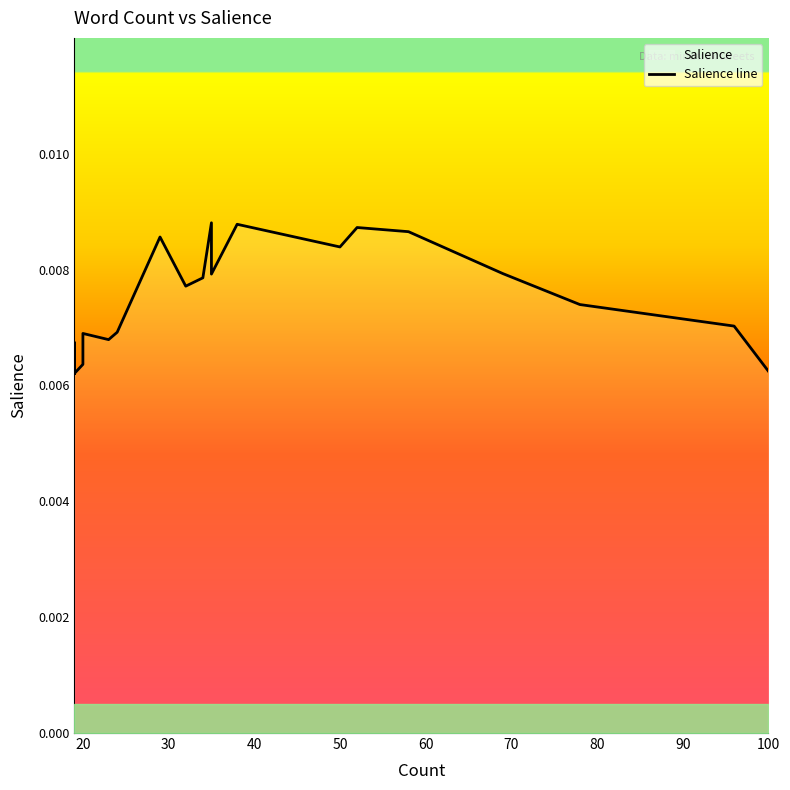

True or false: there are more than 2 points higher than both neighbors.

True